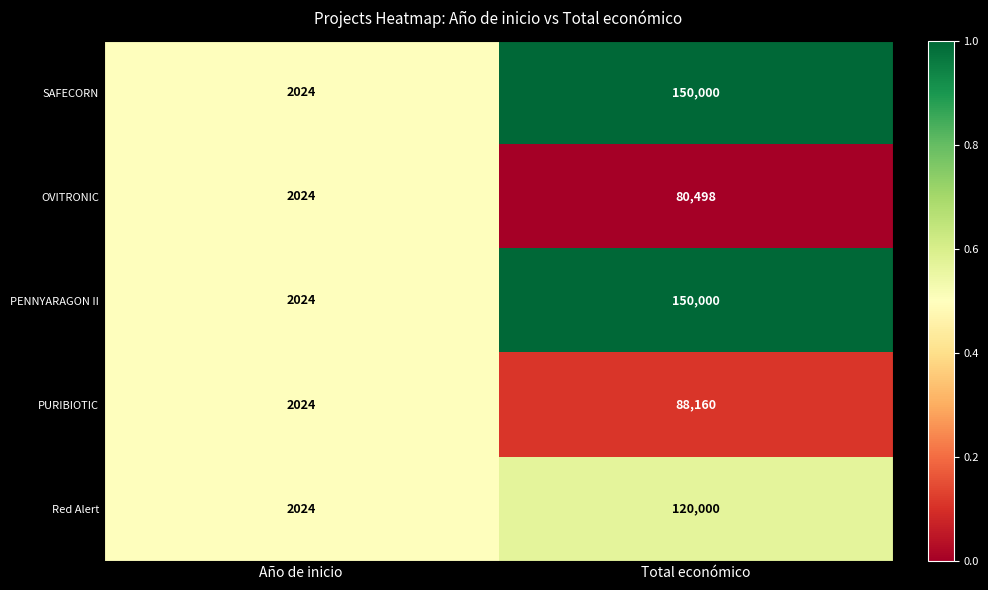

What is the spread (max minus min) of values at Total económico?

69502